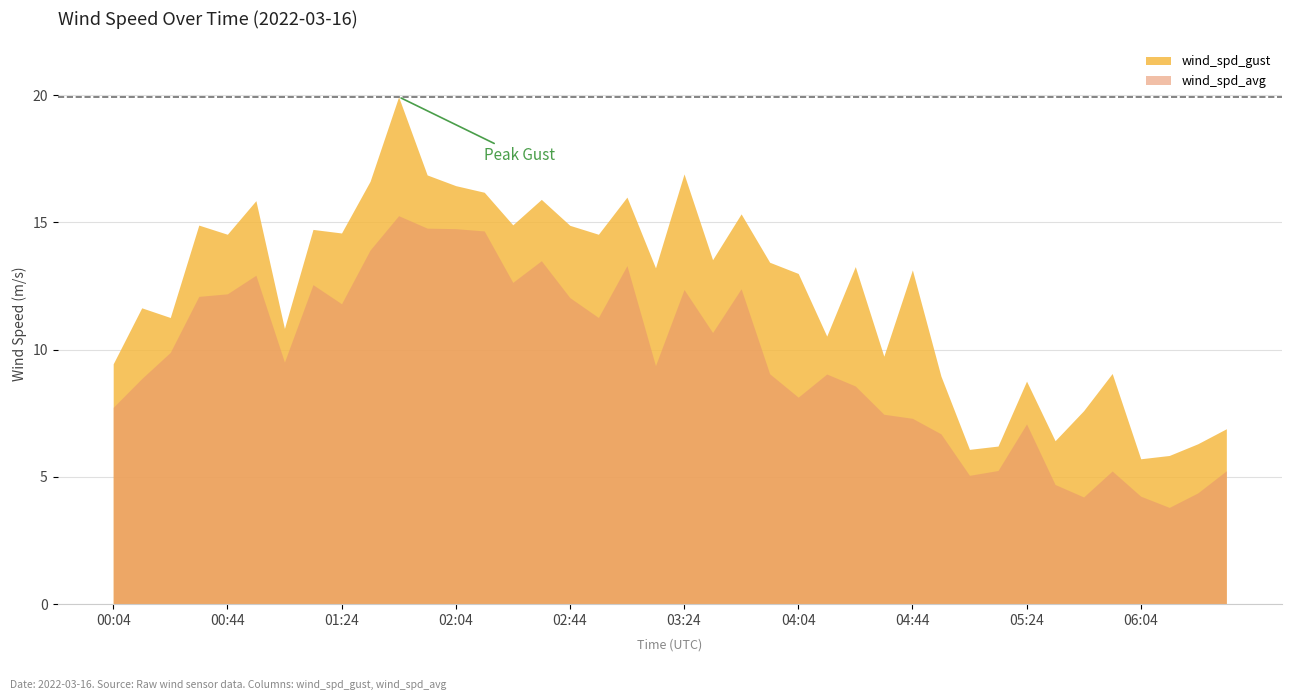

What is the difference between the second highest and second lowest values in the wind_spd_avg series?

10.6